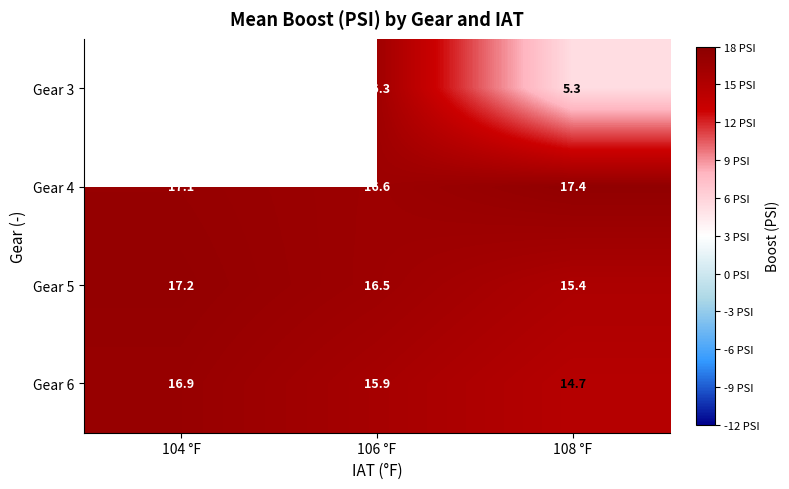

The Gear 5 series shows 15.4 at 108 °F. True or false?

True